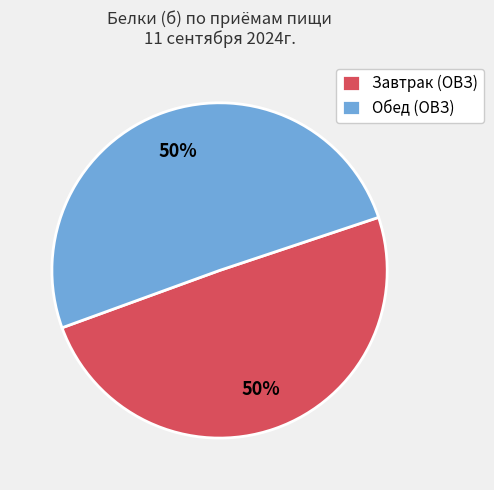

To the nearest percent, what portion does Обед (ОВЗ) represent?

50%